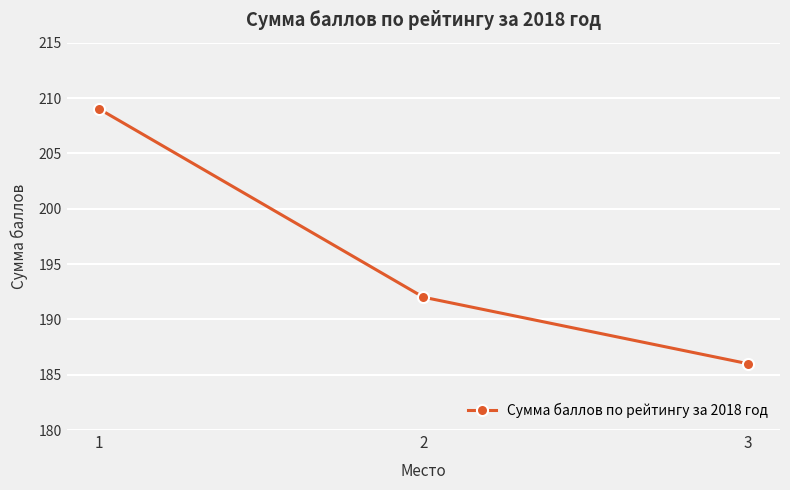

What is the sum of all values?

587